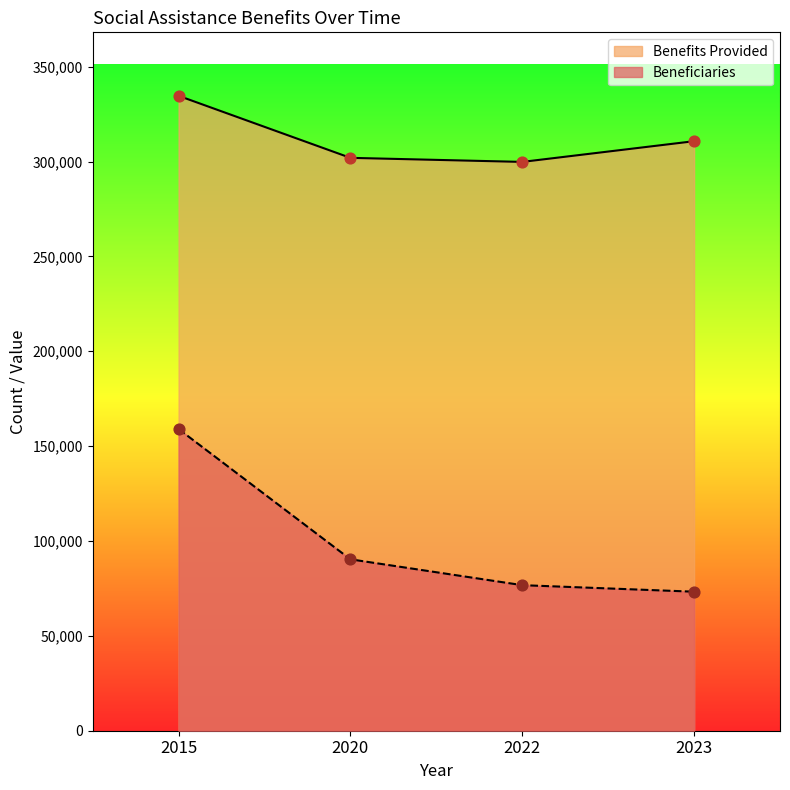

What are all the series names shown in the legend?

Benefits Provided, Beneficiaries